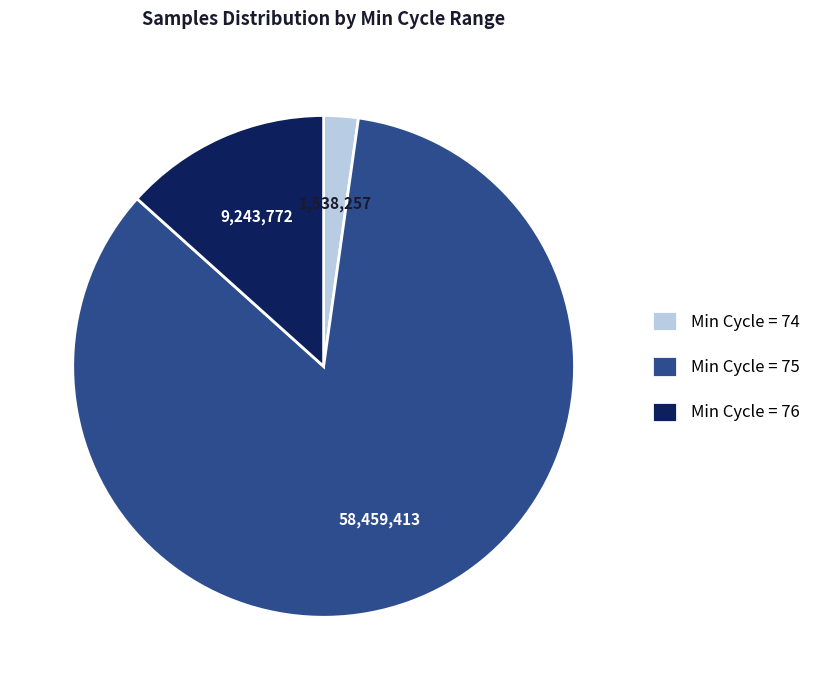

Is Min Cycle = 75 the majority of the pie?

Yes